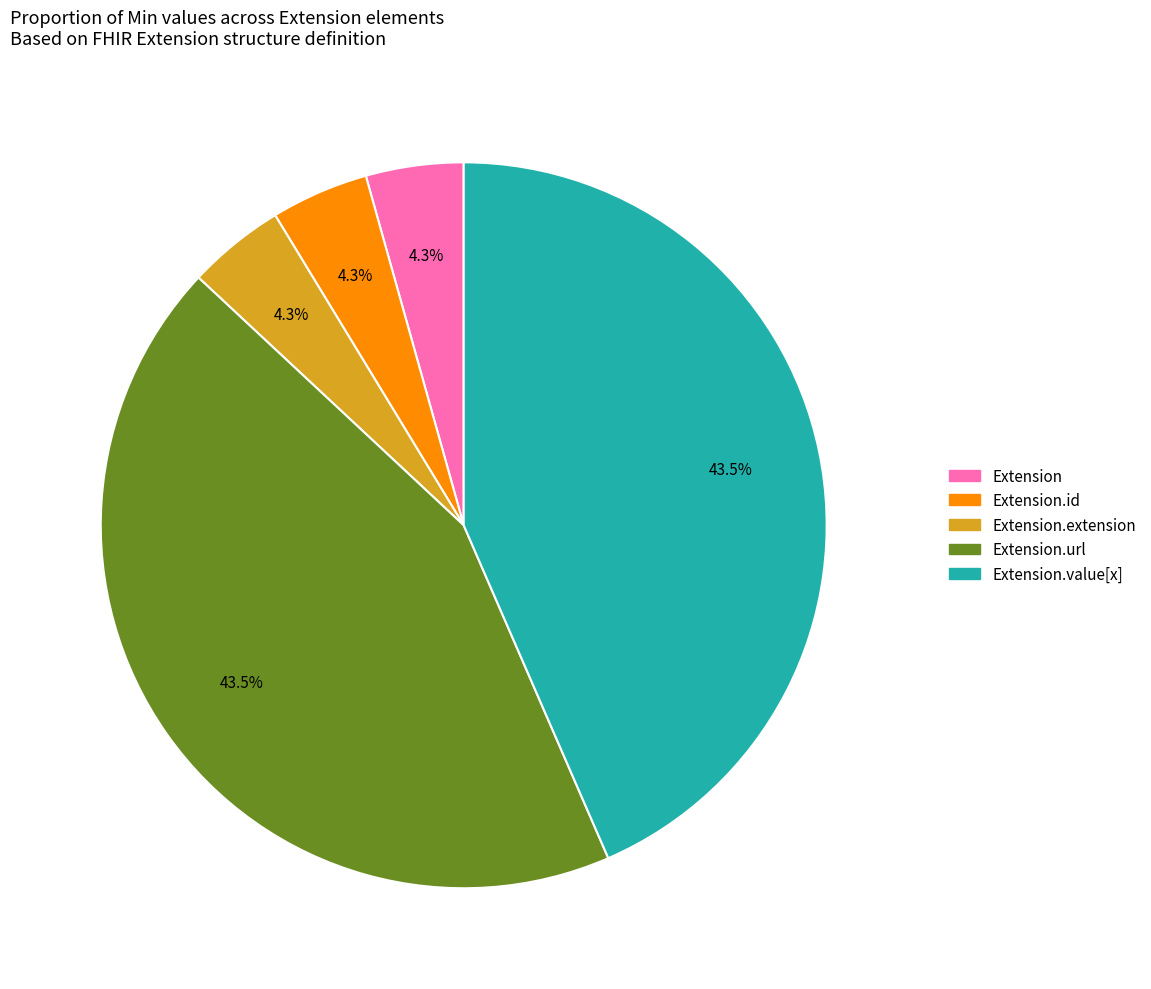

Is there a majority slice in this chart?

No